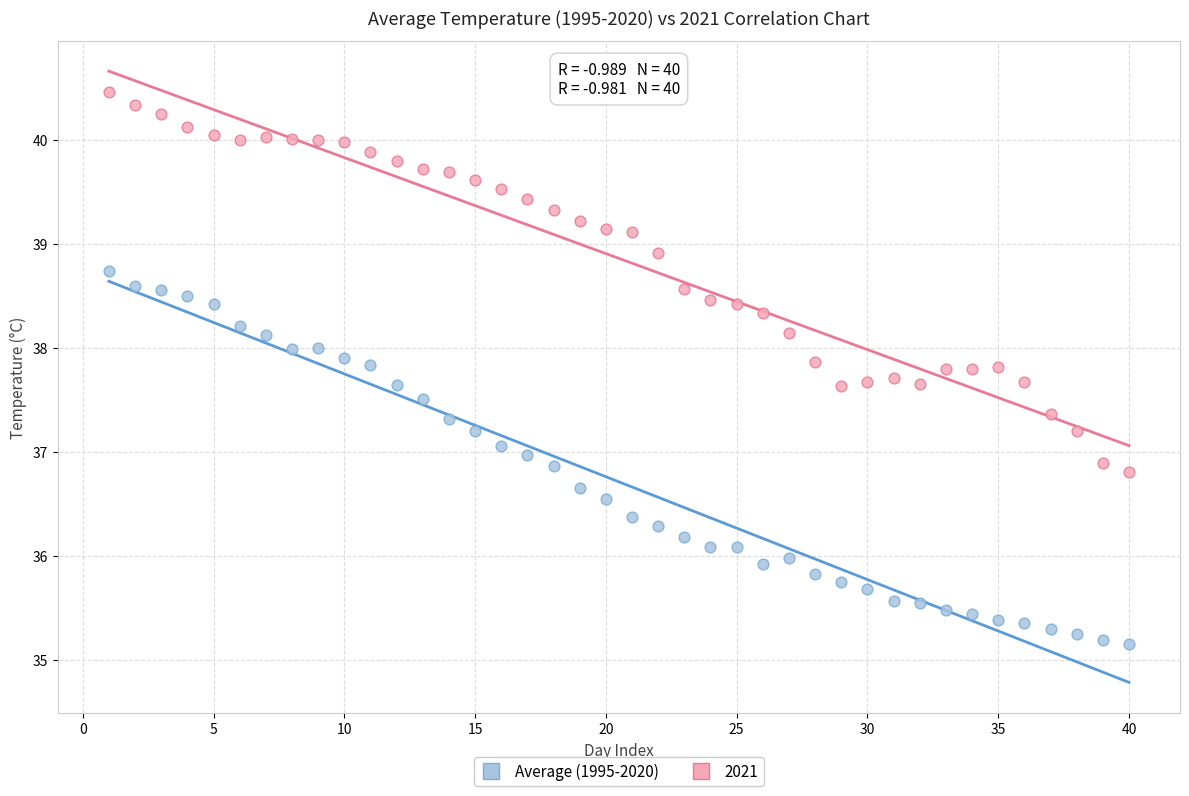

Which series contains the lowest Y value?

Average (1995-2020)